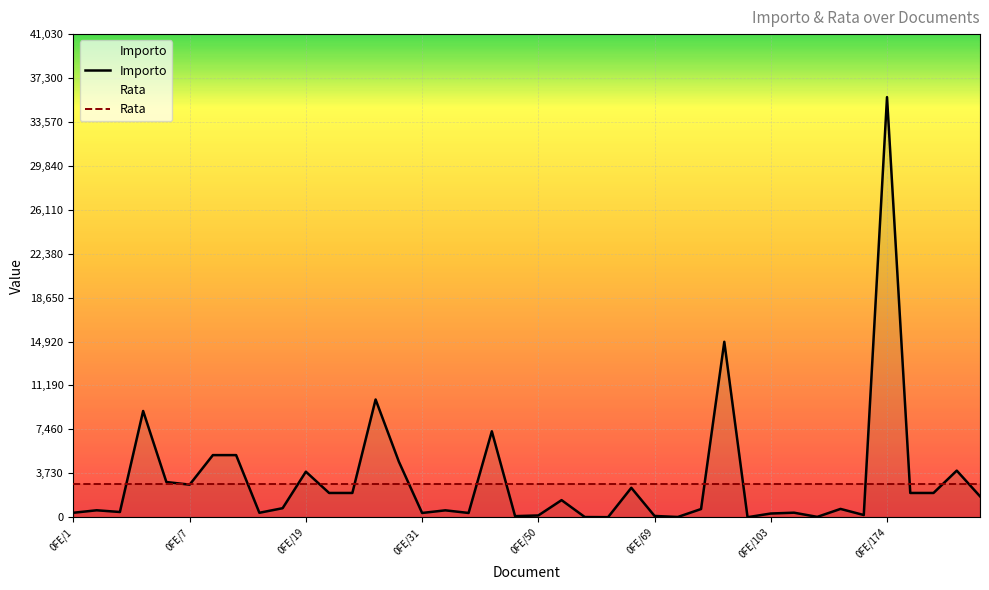

What is the difference between the highest and lowest values at 22?

2839.3